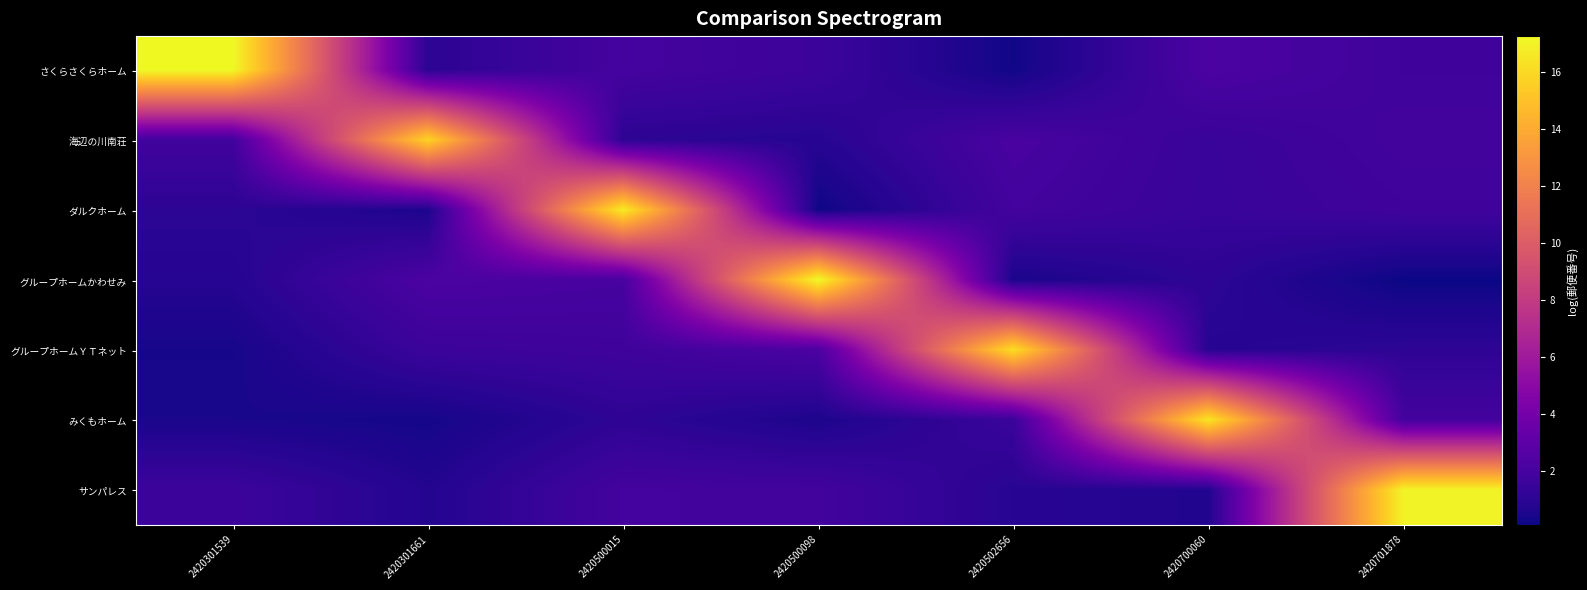

What is the maximum value shown in the chart?

17.3